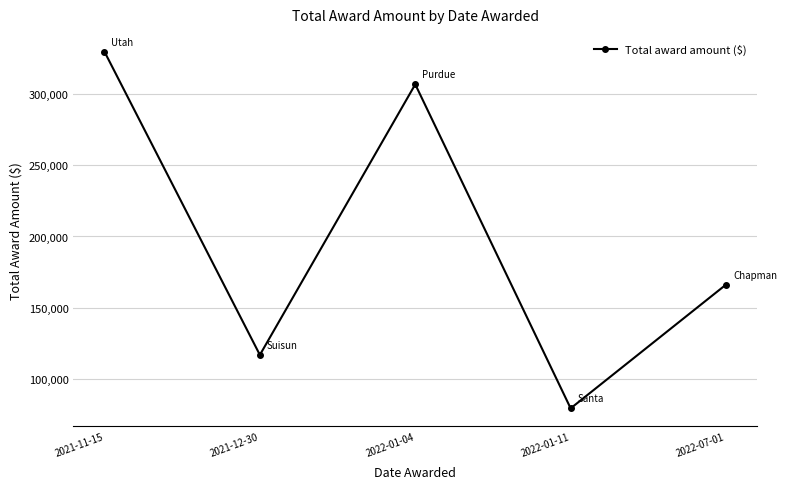

What is the difference between the maximum and second lowest values?

213216.5